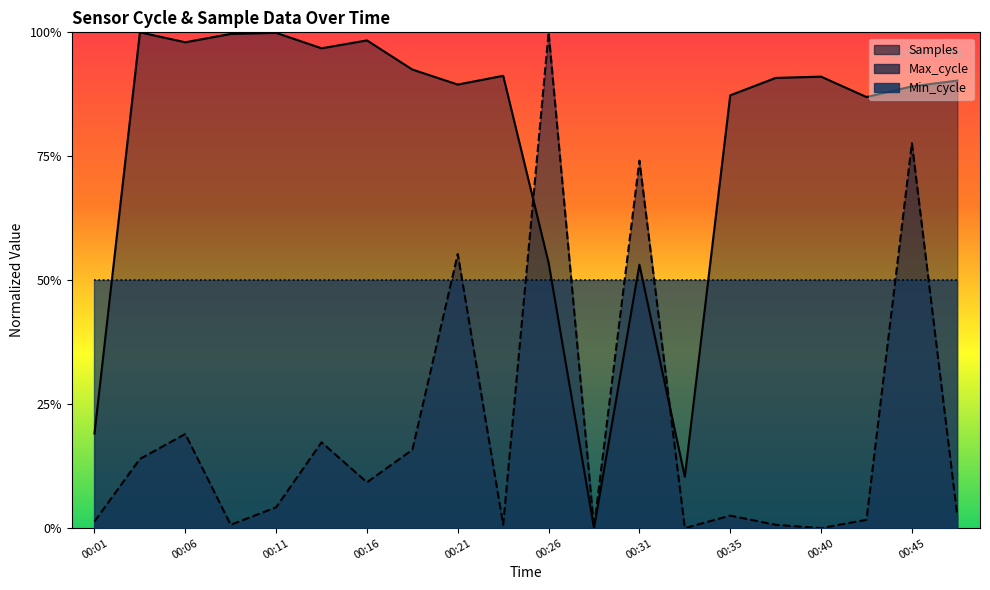

Where is the first local minimum for Samples?

00:06